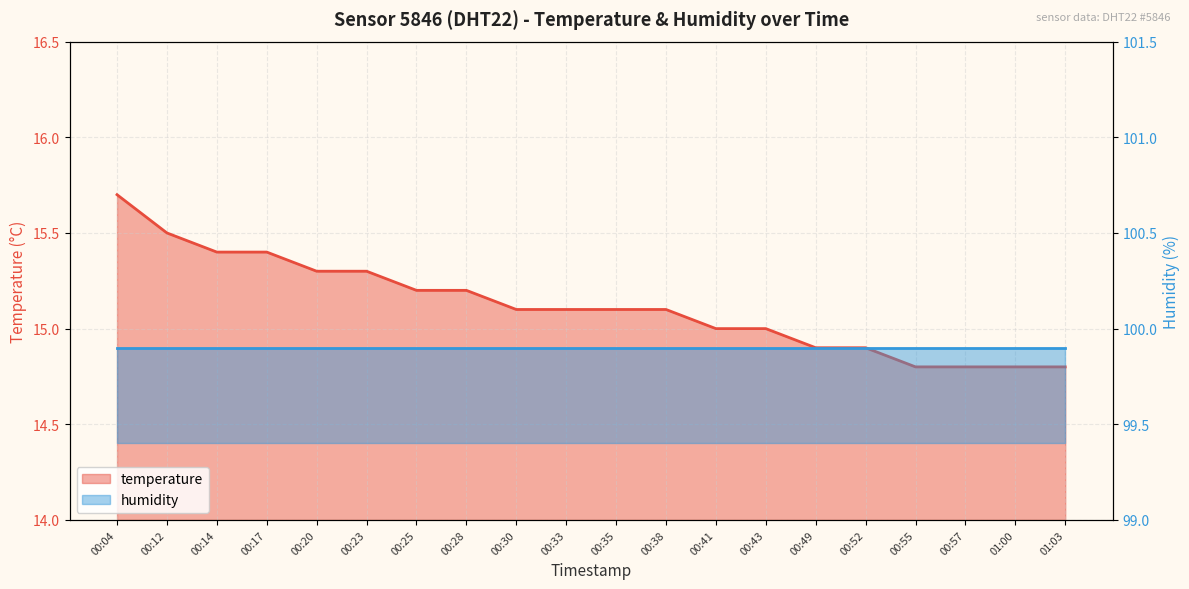

True or false: the data has more than 2 interior local peaks.

False